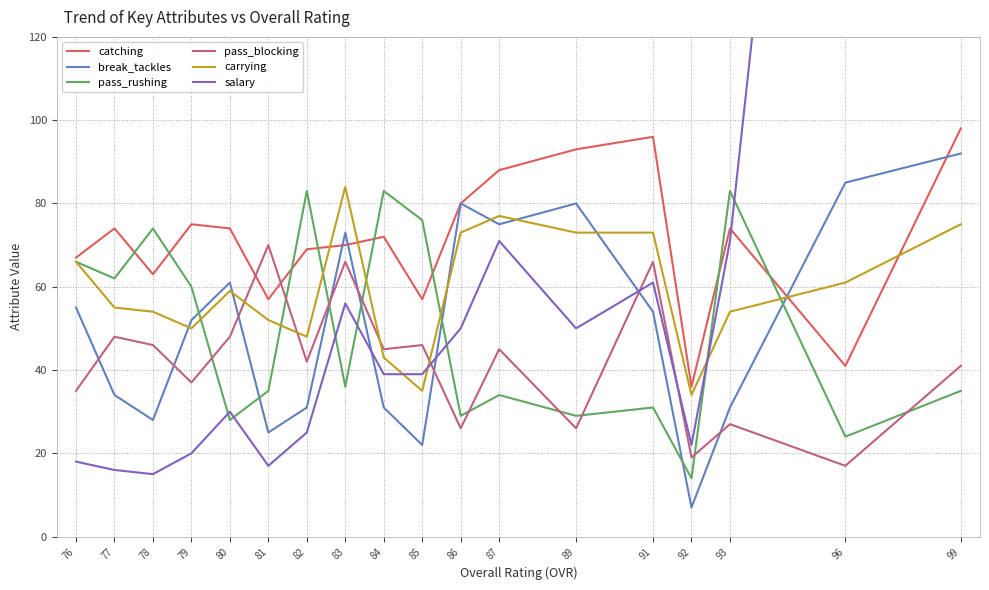

Does the chart have visible grid lines?

Yes